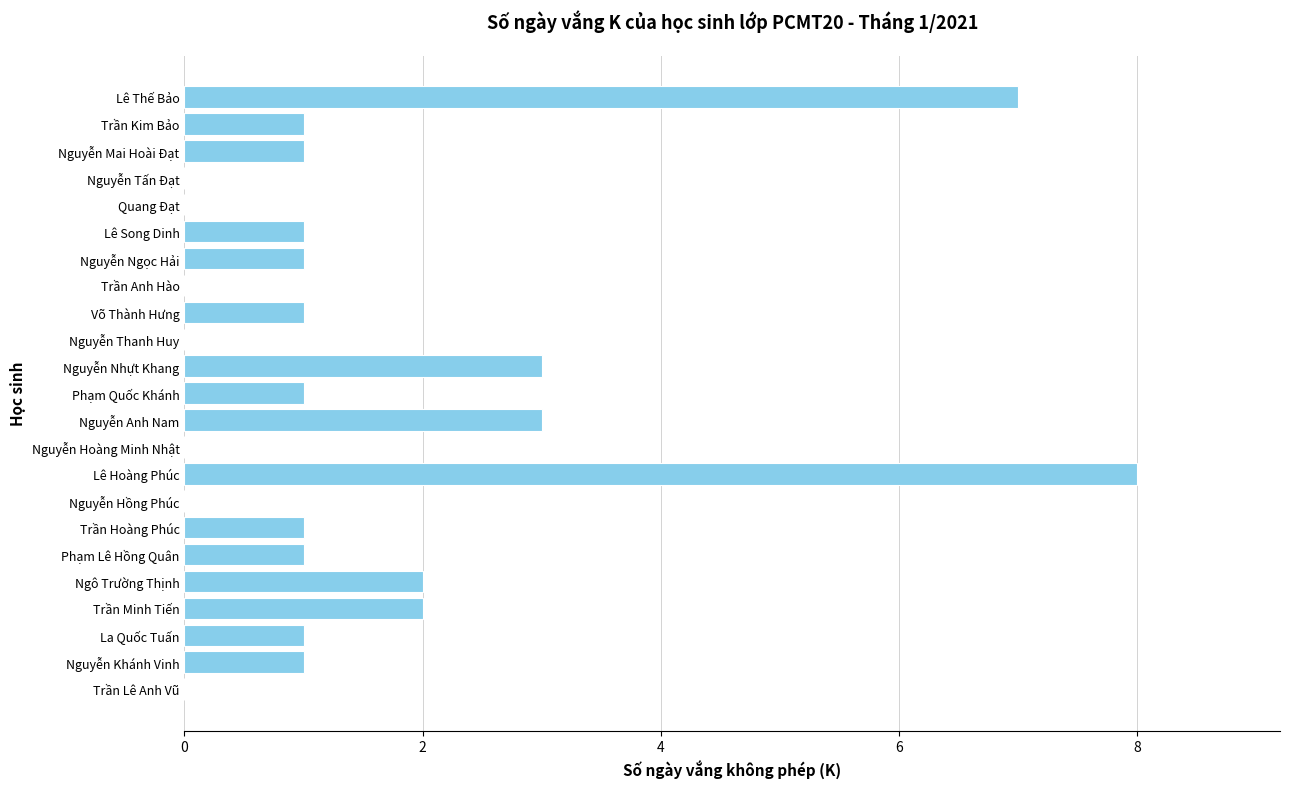

Count the number of data series in this chart.

1